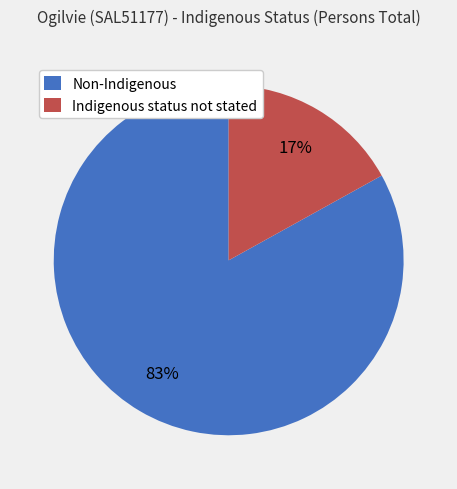

Is it true that Non-Indigenous is 68% of the pie?

False